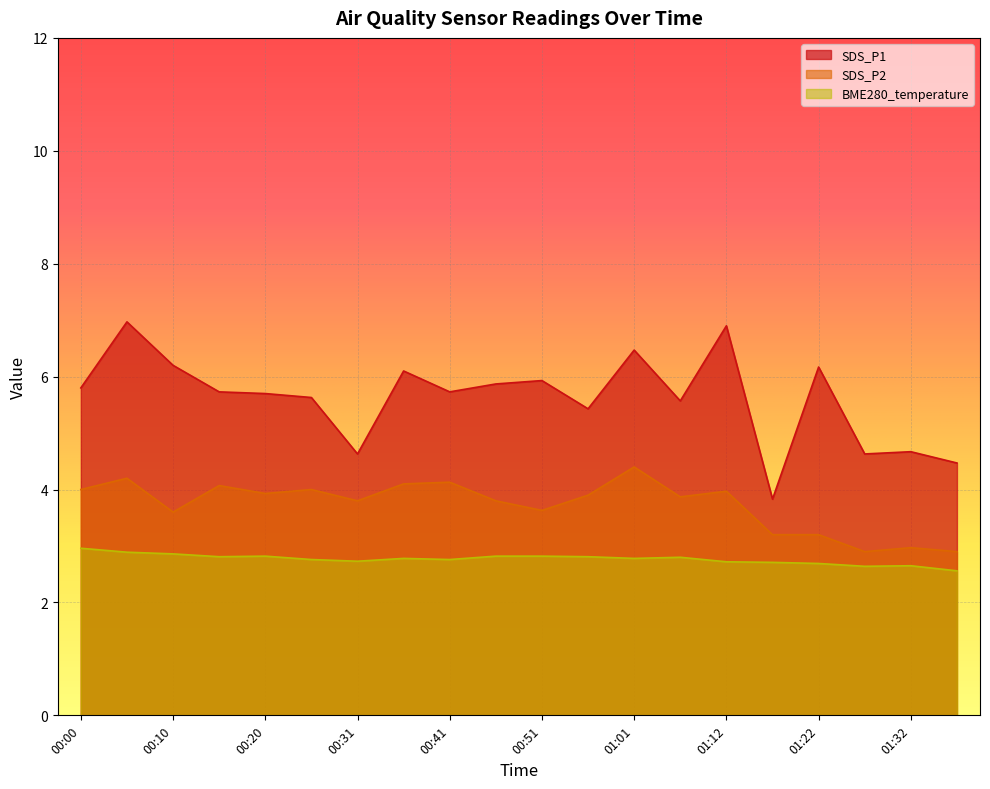

Which series has the largest range (max minus min)?

SDS_P1